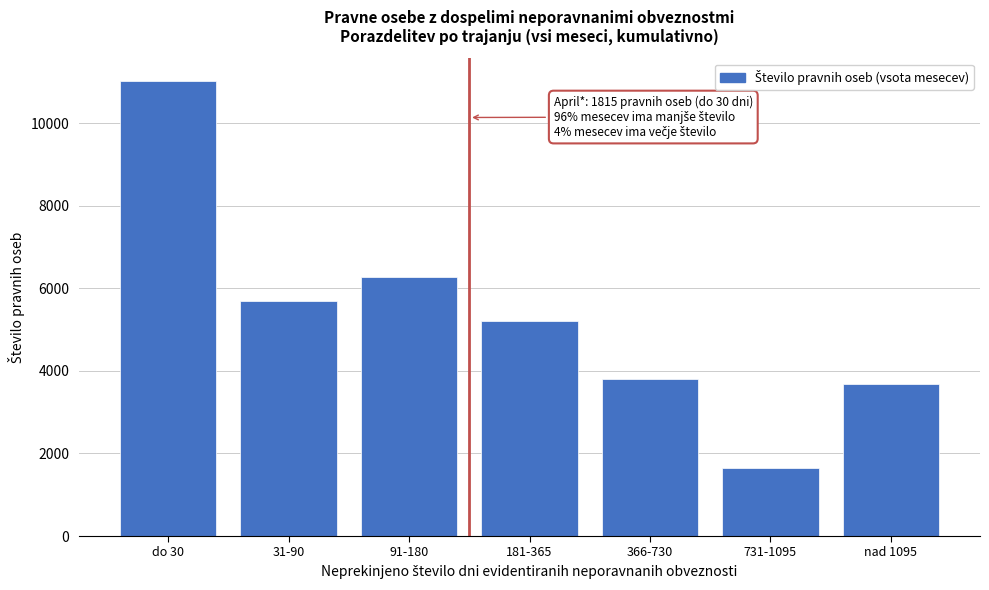

Reading right to left, list all the values displayed in this chart.

nad 1095=3680	731-1095=1651	366-730=3796	181-365=5204	91-180=6264	31-90=5704	do 30=11020